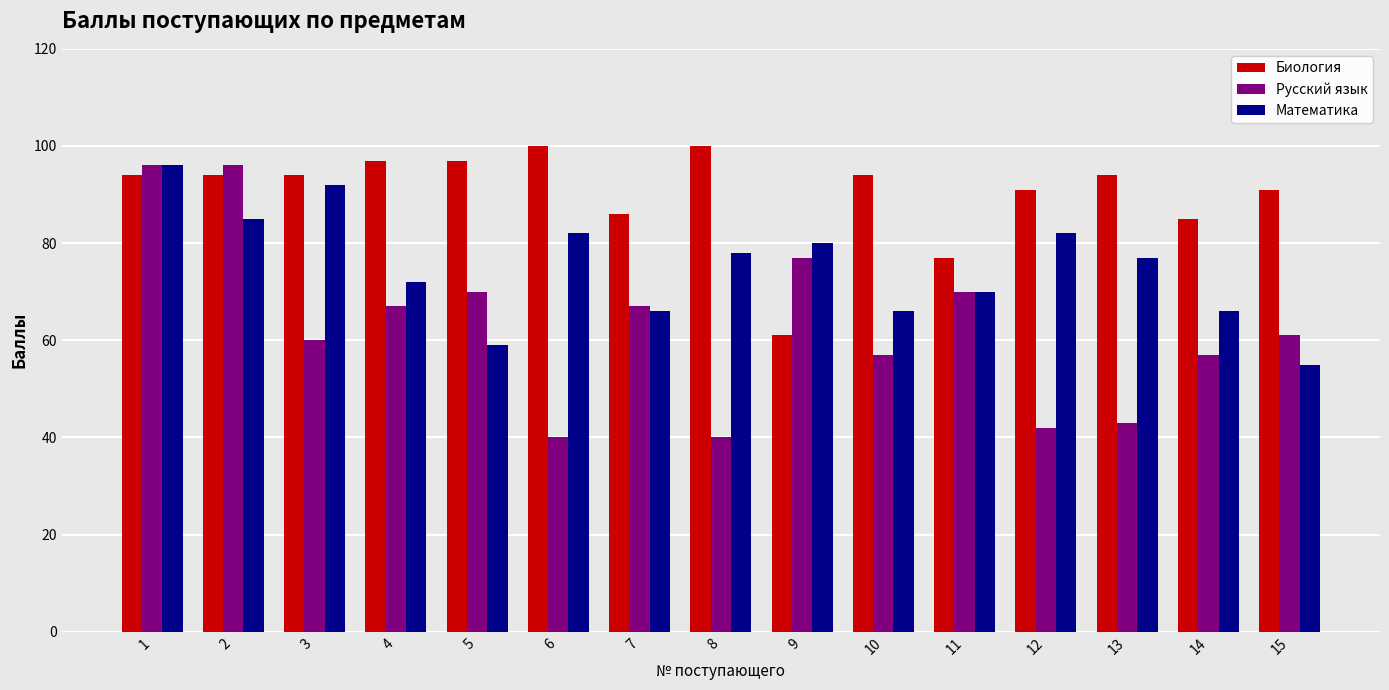

Reading left to right, list all the values displayed in this chart.

Биология: 94	94	94	97	97	100	86	100	61	94	77	91	94	85	91
Русский язык: 96	96	60	67	70	40	67	40	77	57	70	42	43	57	61
Математика: 96	85	92	72	59	82	66	78	80	66	70	82	77	66	55